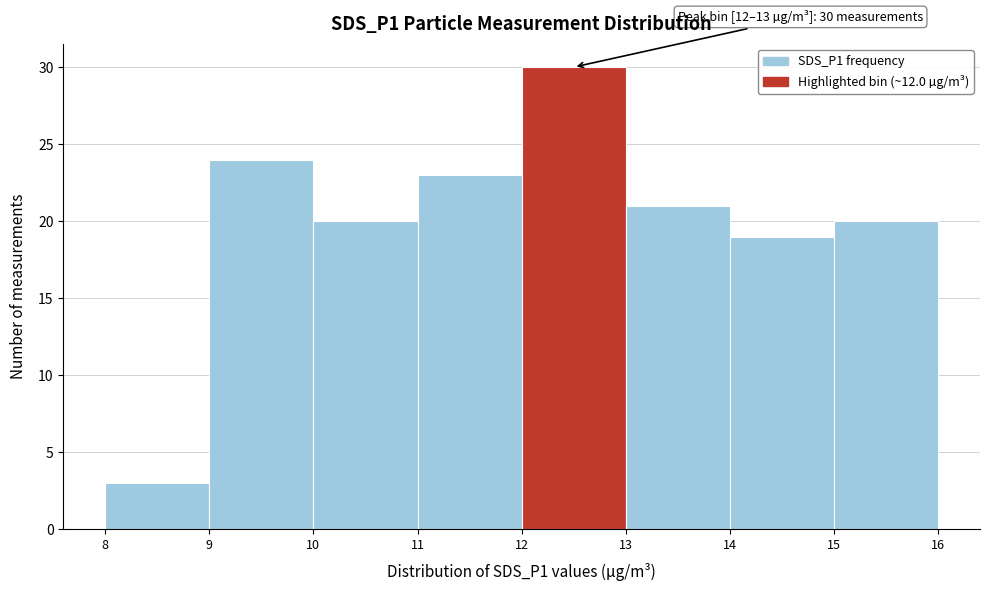

Which range on the x-axis has the tallest bar?

12 to 13